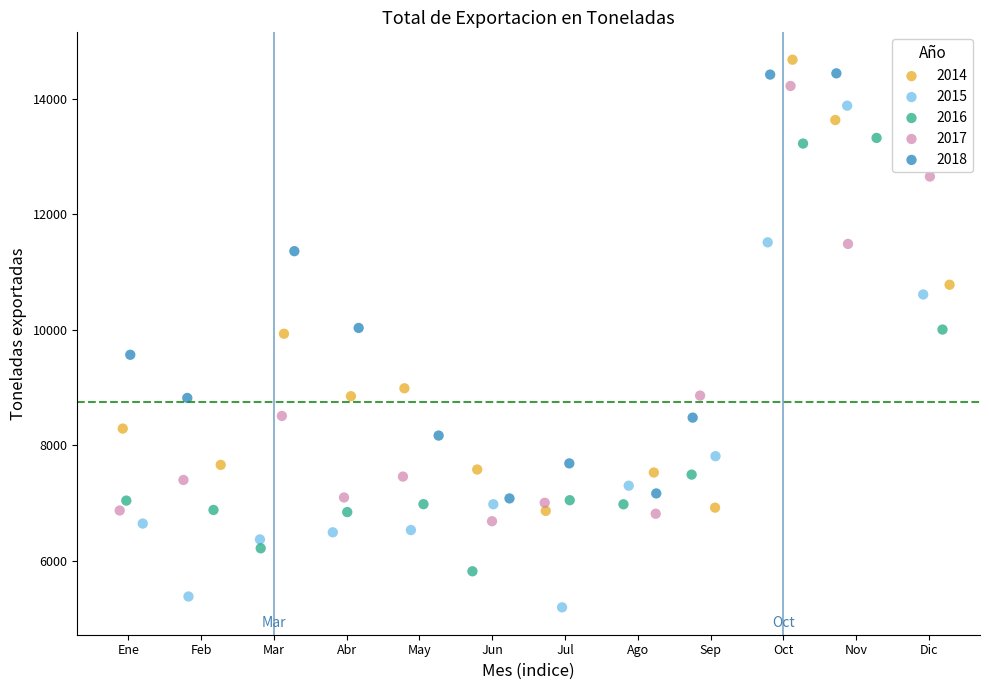

What are all the series names shown in the legend?

2014, 2015, 2016, 2017, 2018